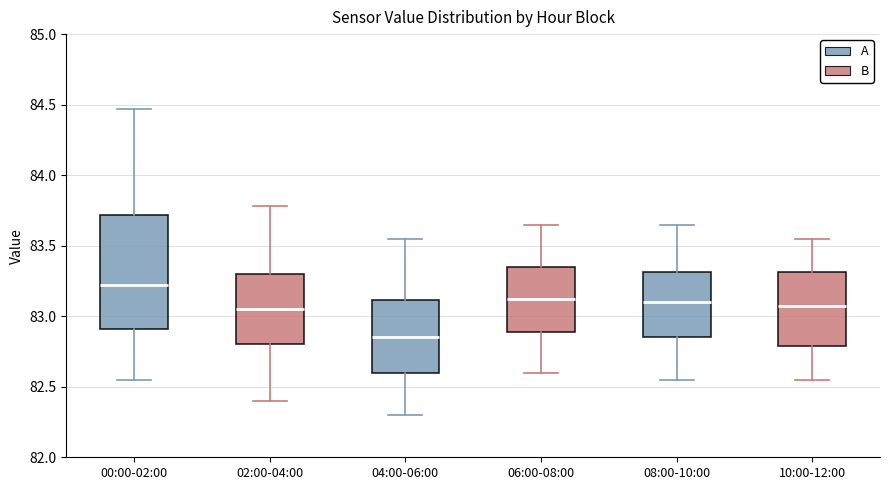

Reading left to right, transcribe this box plot: for each box, give where its median line is, the range the box spans, and where its two whiskers end, as read against the y-axis. The values are not printed on the chart, so give them approximately, as read against the axis.

00:00-02:00: median 83.20, box 82.90 to 83.70, whiskers 82.55 to 84.45
02:00-04:00: median 83.05, box 82.80 to 83.30, whiskers 82.40 to 83.80
04:00-06:00: median 82.85, box 82.60 to 83.10, whiskers 82.30 to 83.55
06:00-08:00: median 83.15, box 82.90 to 83.35, whiskers 82.60 to 83.65
08:00-10:00: median 83.10, box 82.85 to 83.30, whiskers 82.55 to 83.65
10:00-12:00: median 83.10, box 82.80 to 83.30, whiskers 82.55 to 83.55